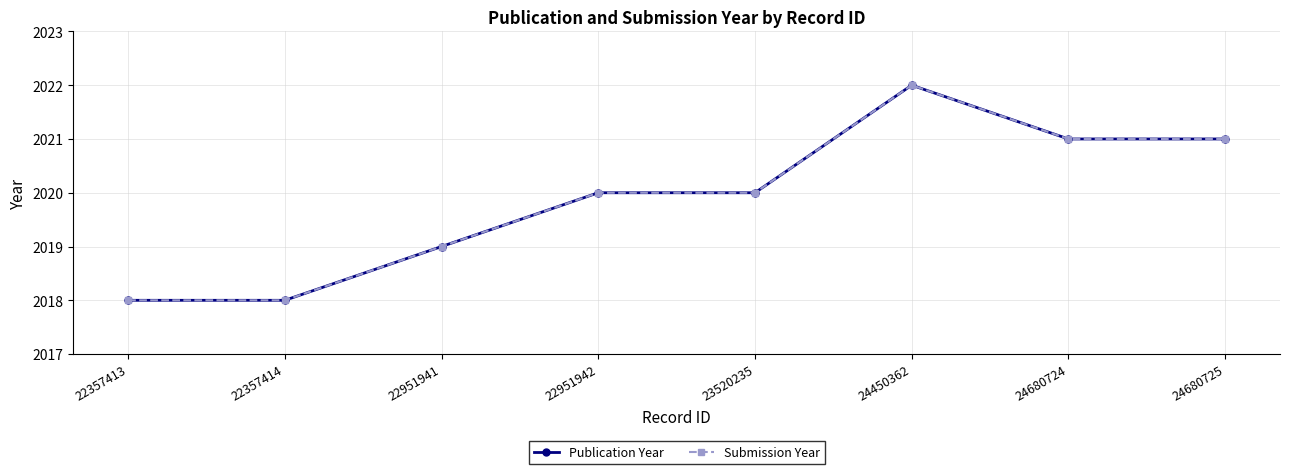

What is the highest value of the Submission Year series?

2022